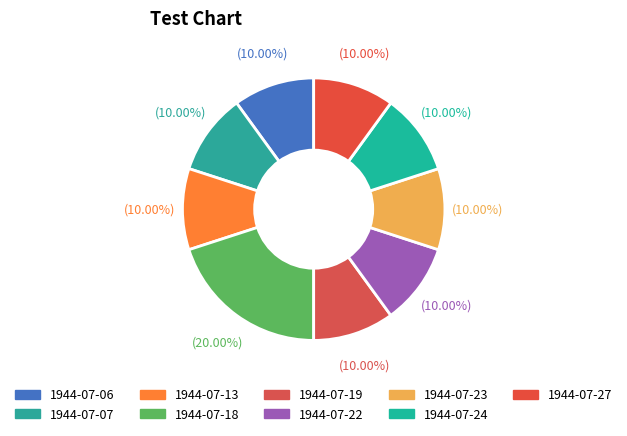

How many segments does this pie chart have?

9